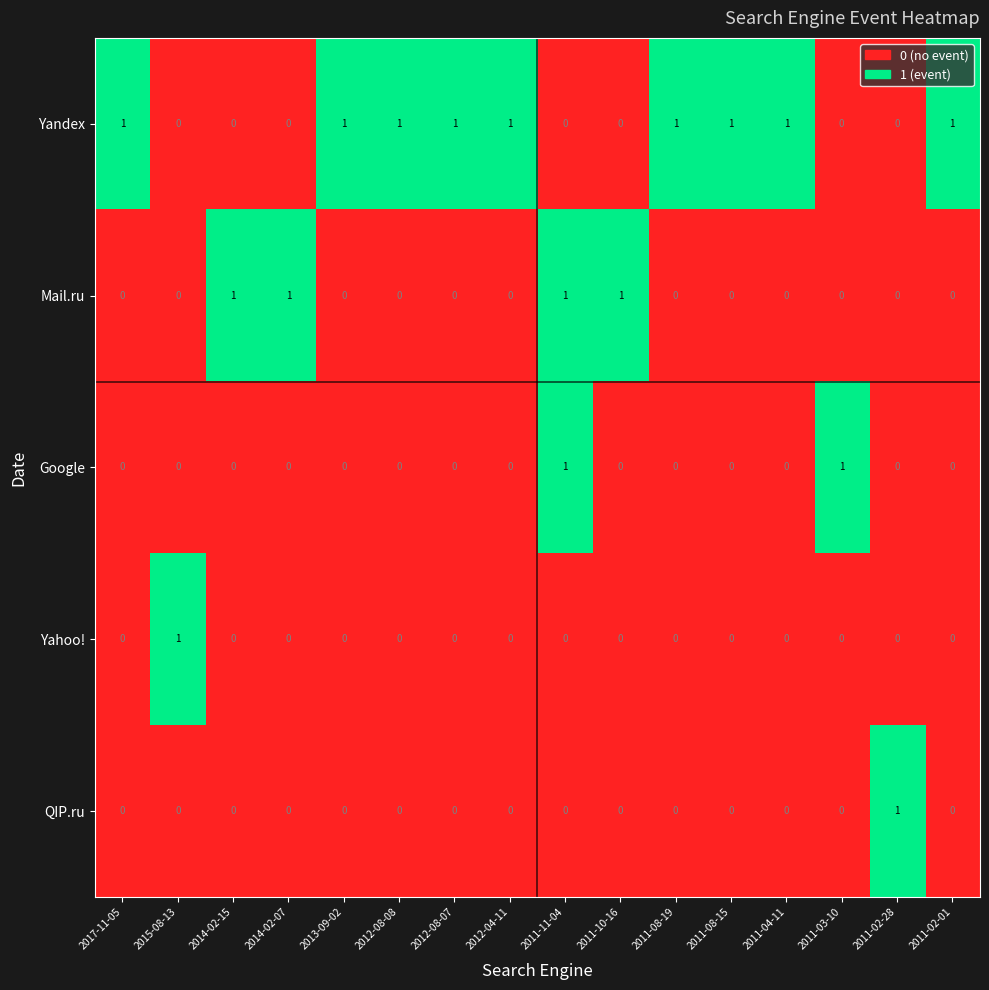

Which series has the largest total across all categories?

Yandex